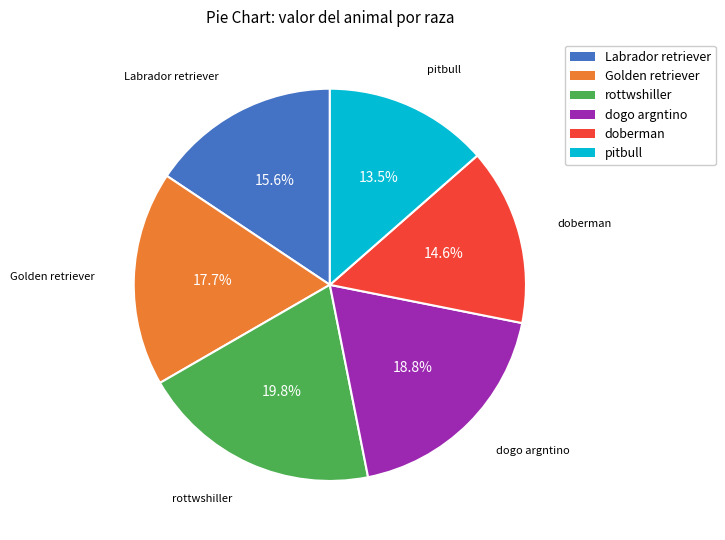

To the nearest percent, what is the average slice percentage?

17%